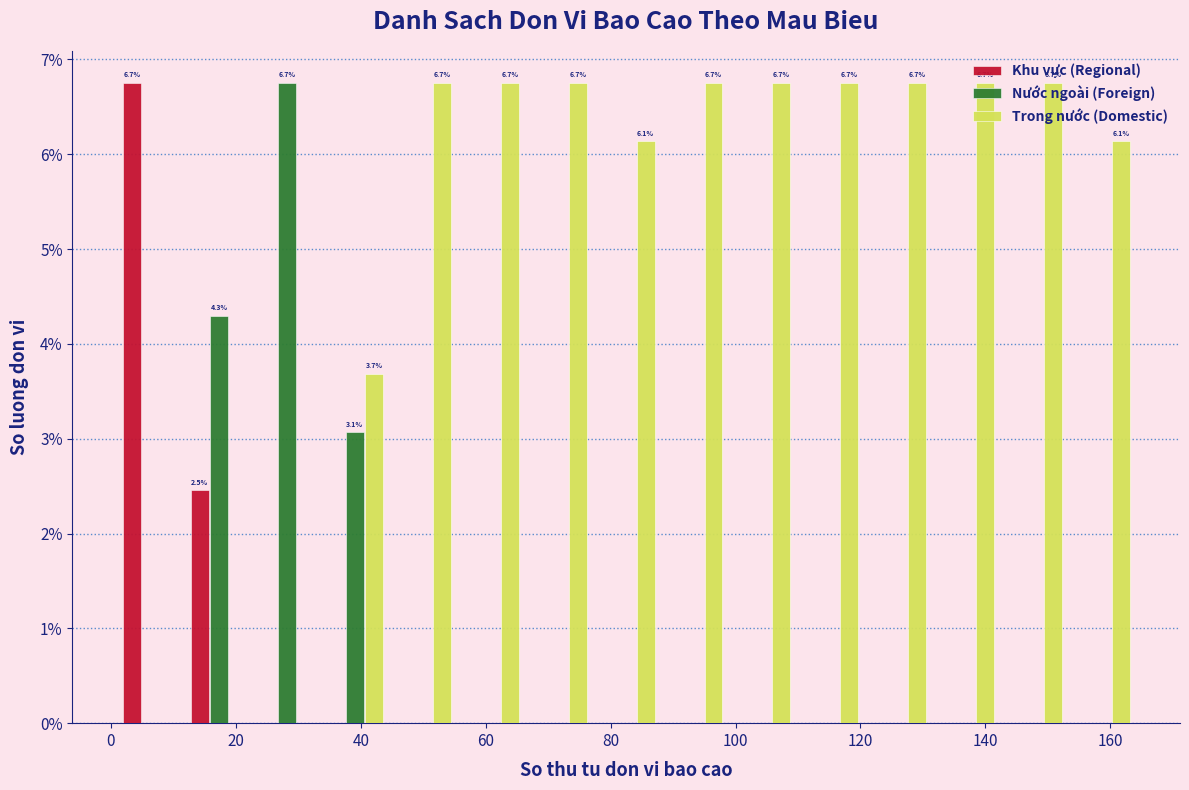

In the Khu vực (Regional) series, which range on the x-axis has the tallest bar?

2 to 12